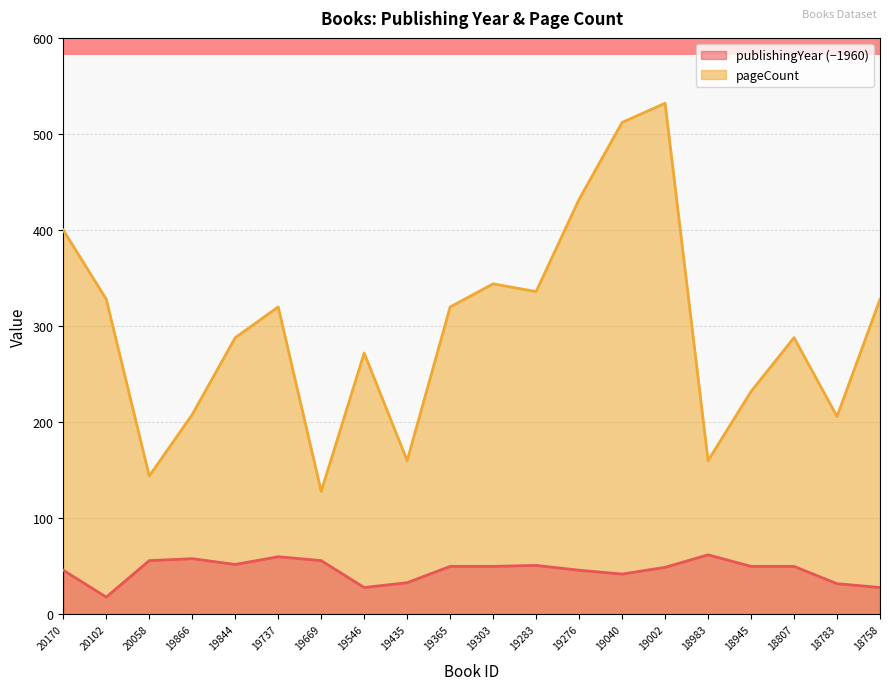

The value of pageCount at 20102 is 328. True or false?

True